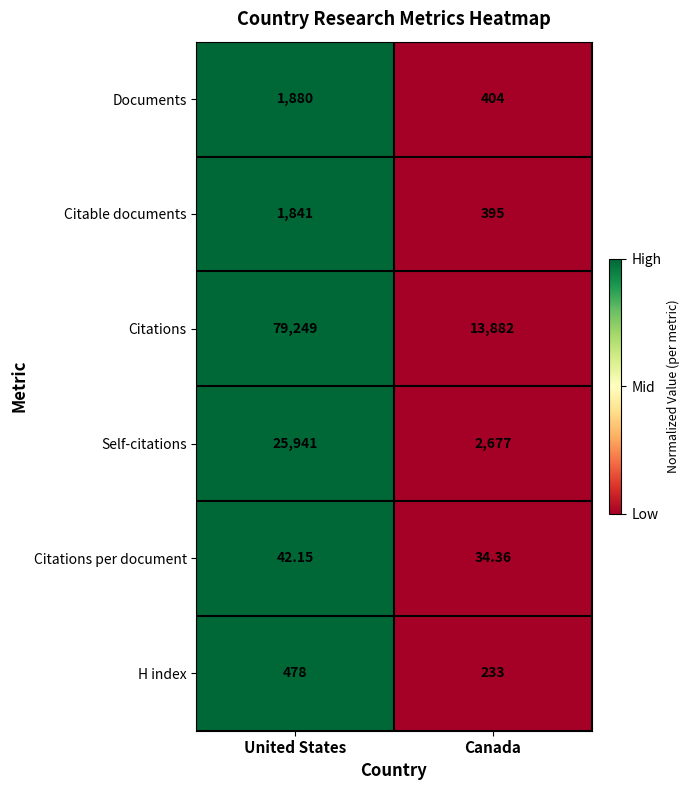

Rank the series by their maximum value, from highest to lowest.

Citations, Self-citations, Documents, Citable documents, H index, Citations per document